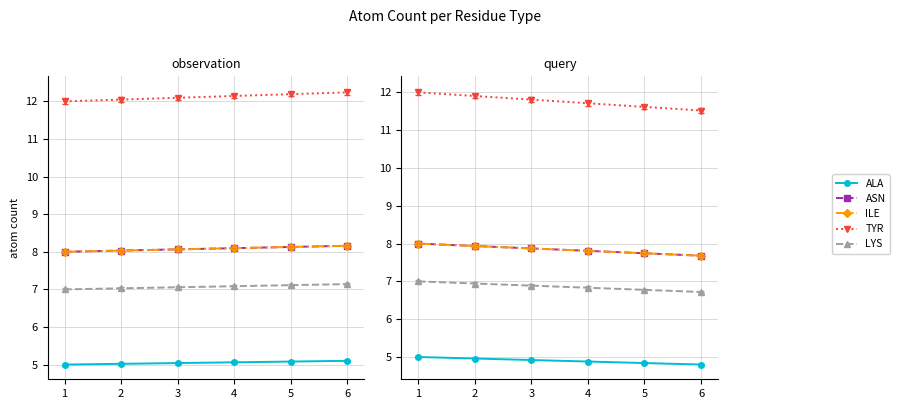

Which label corresponds to the largest value in the chart?

1